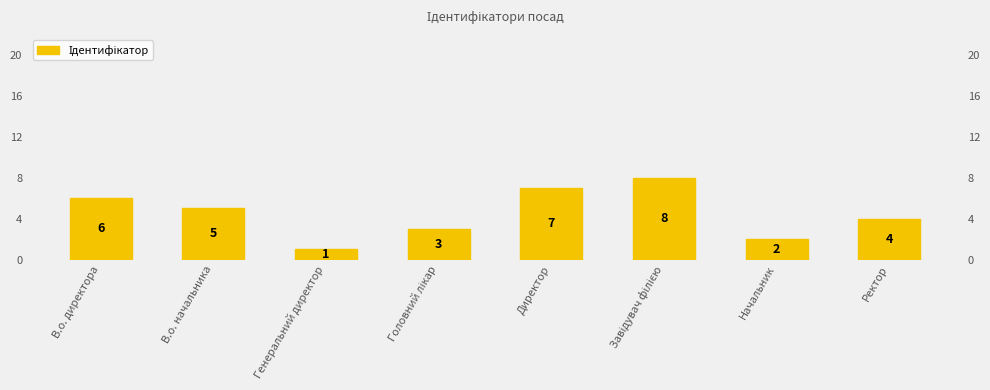

What is the ratio of the value at Ректор to the value at Завідувач філією?

0.5